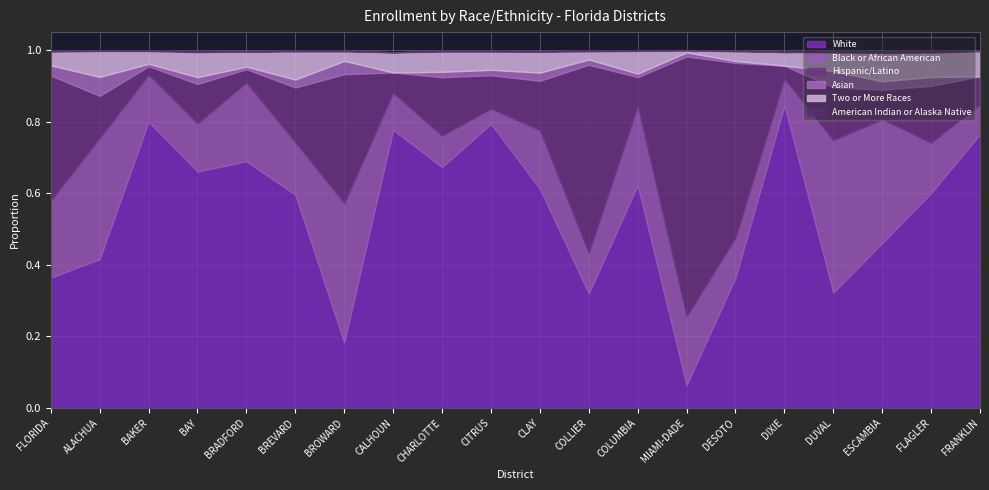

What is the total value across all series at DESOTO?

1.0